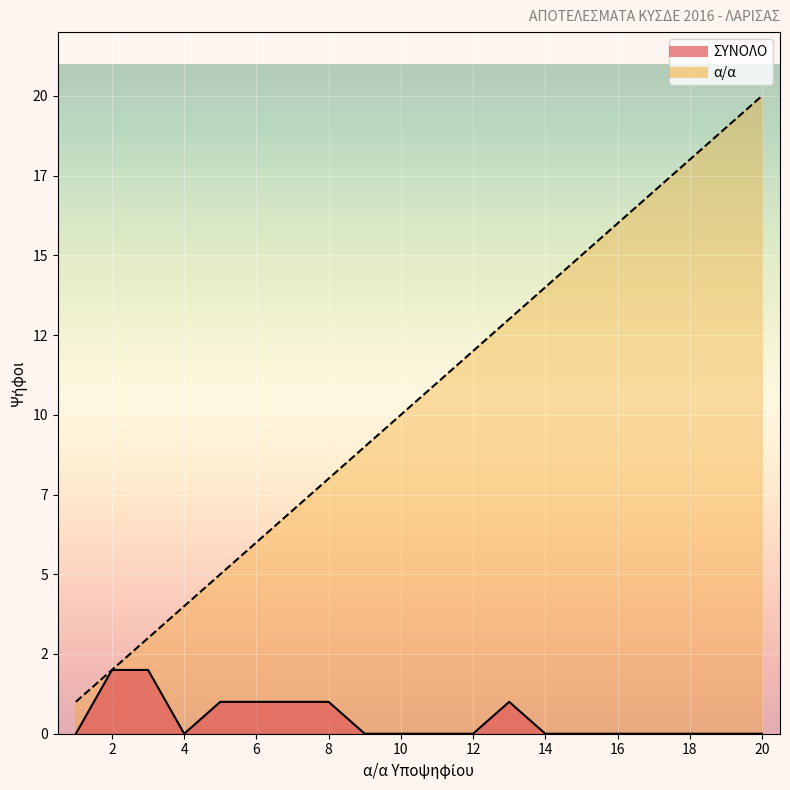

Which category has the lowest value in the α/α series?

1